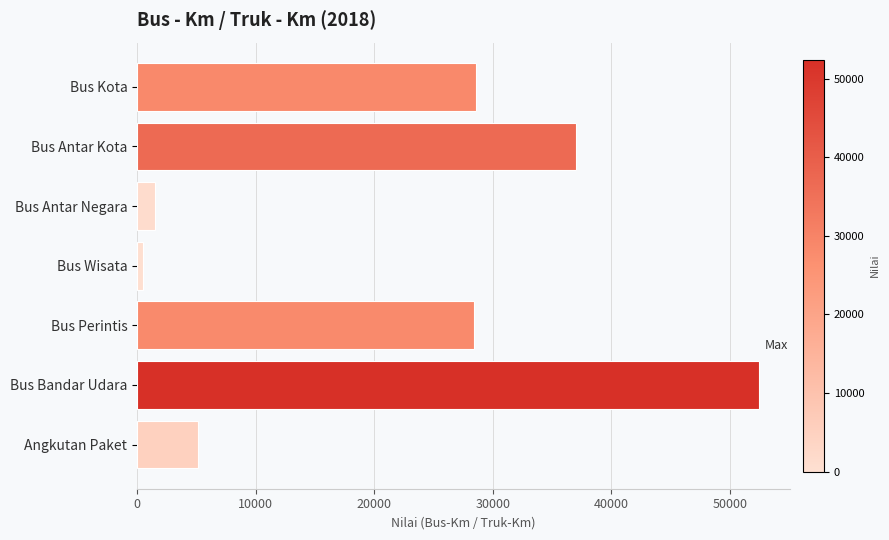

What is the label of the 2nd bar from the bottom?

Bus Bandar Udara